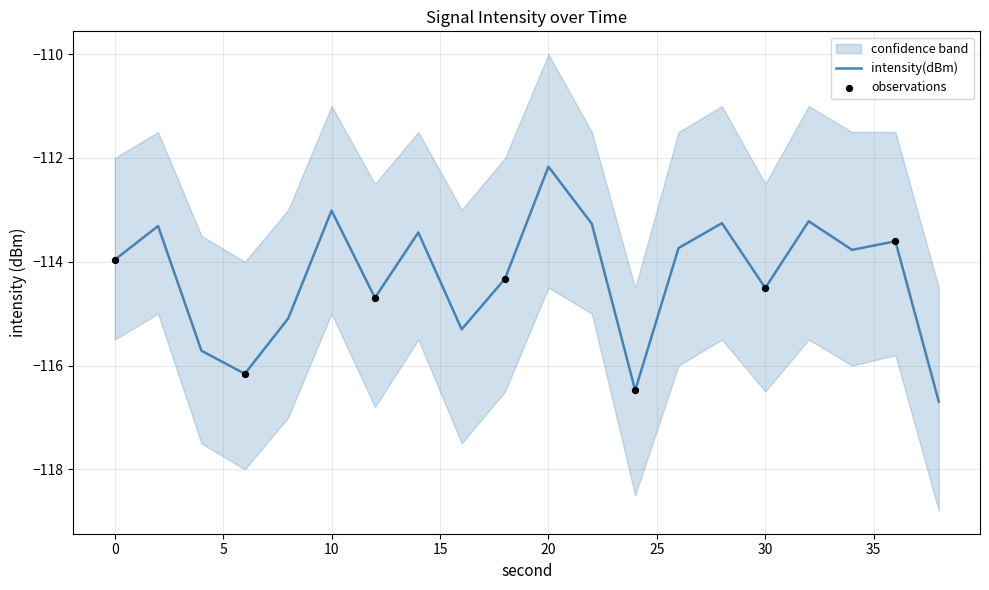

Which series contains the highest Y value?

upper